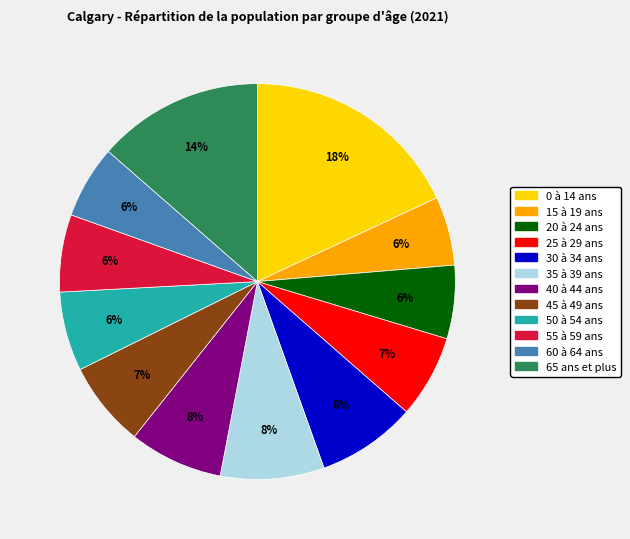

Which slice is the largest?

0 à 14 ans